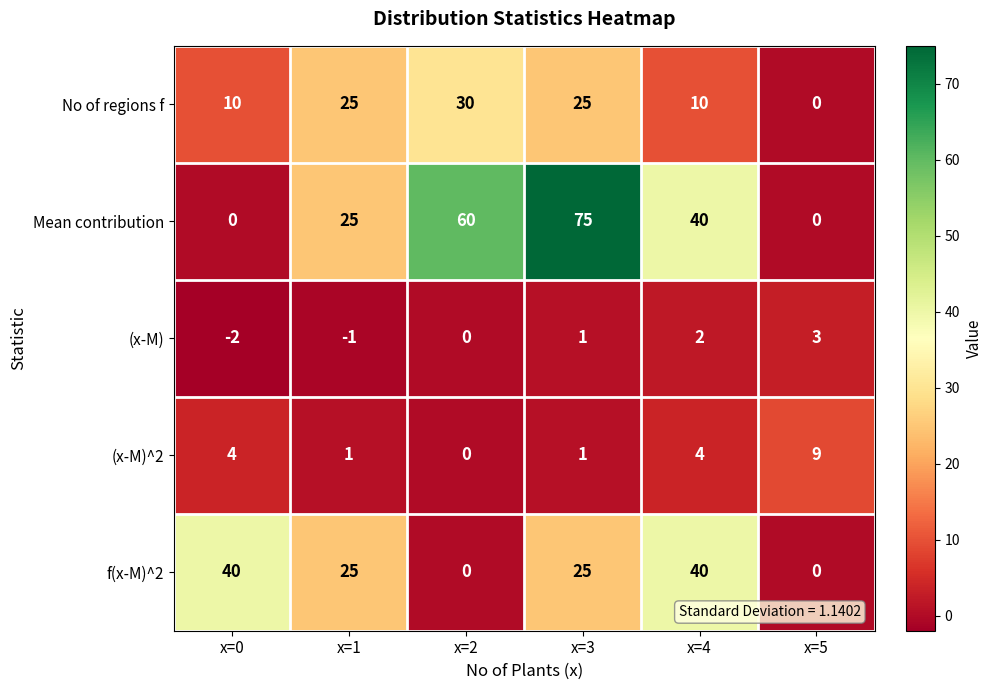

List the series in order of their peak value, highest first.

Mean contribution, f(x-M)^2, No of regions f, (x-M)^2, (x-M)